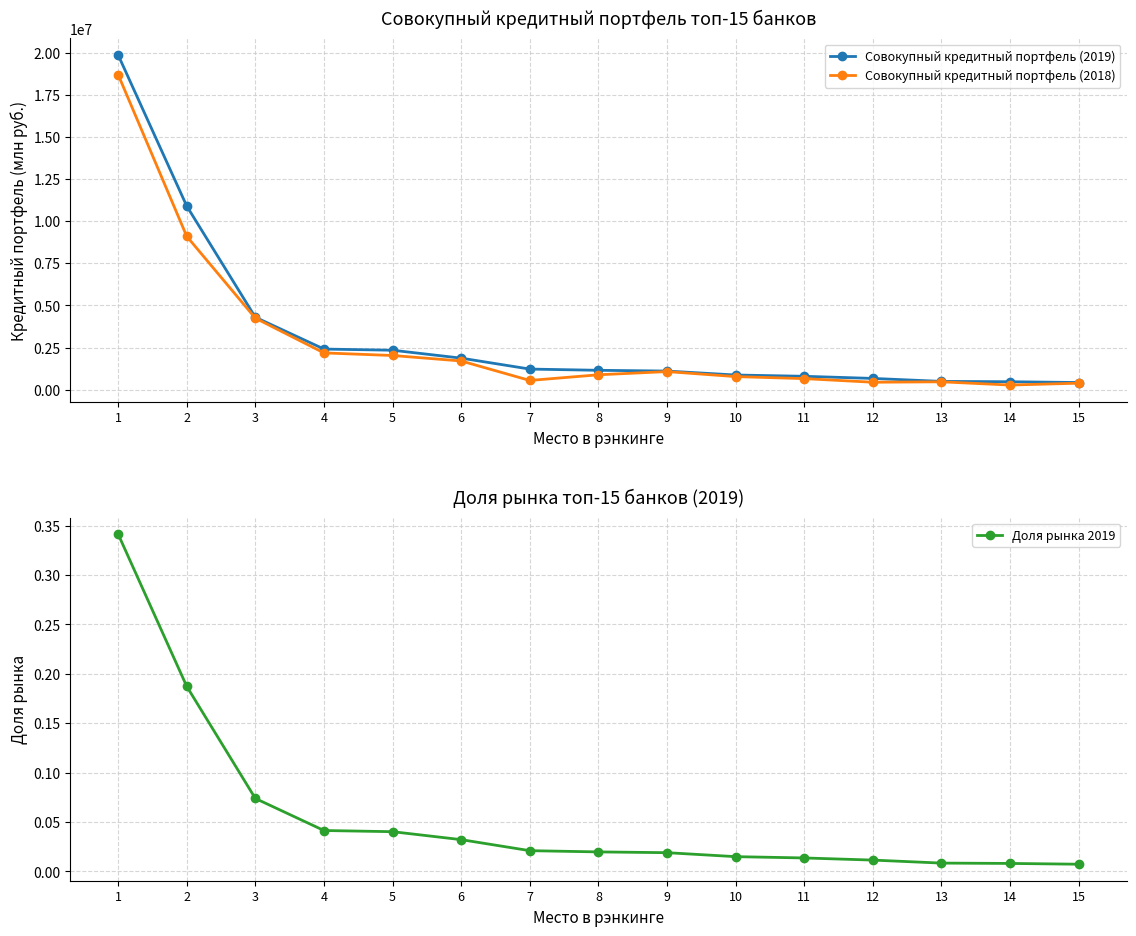

Where is Совокупный кредитный портфель (2019) nearest to the value 10142376?

2